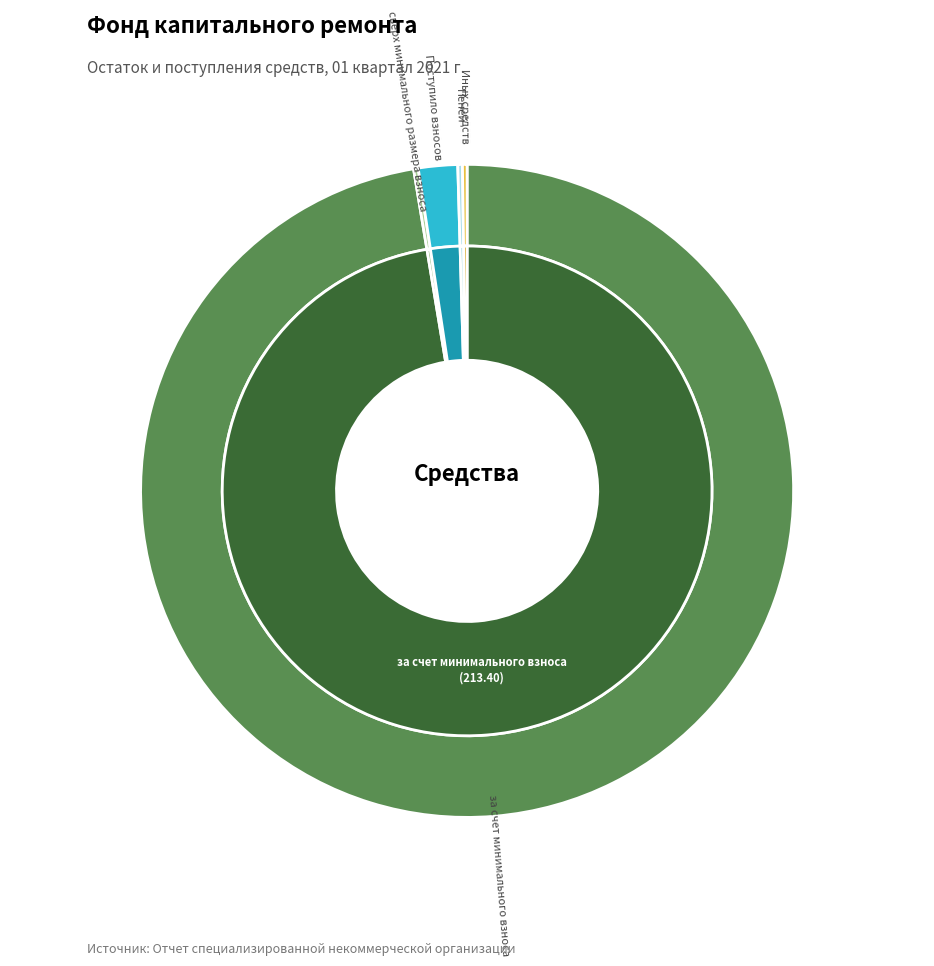

What is the change in value from Поступило взносов to Пеней?

-4.2